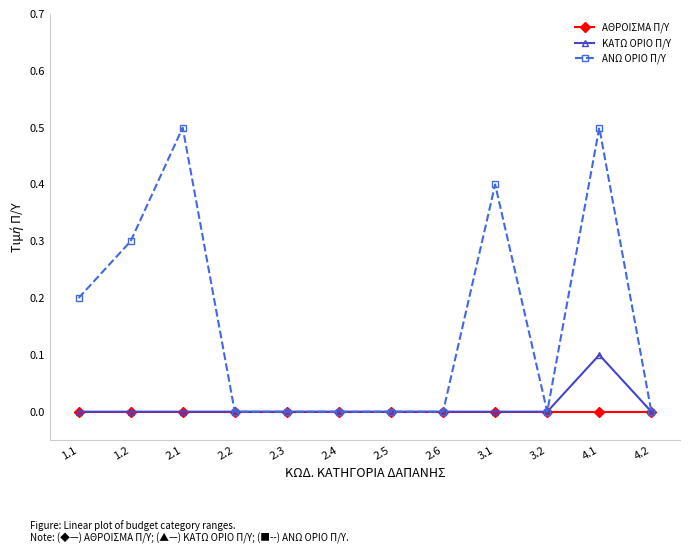

Which series has the largest range (max minus min)?

ΑΝΩ ΟΡΙΟ Π/Υ